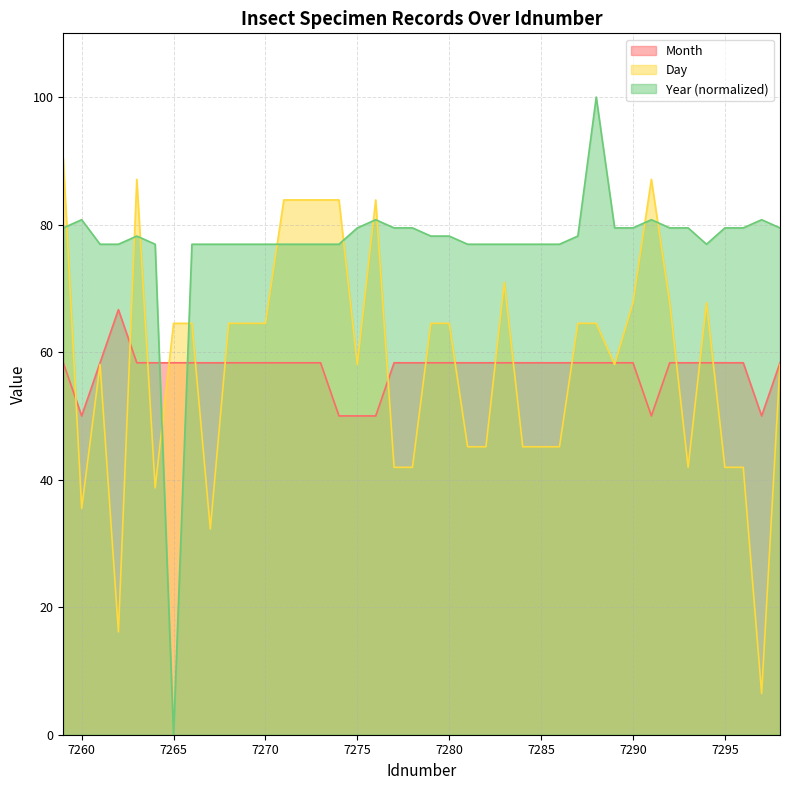

The Month series shows 58.3 at 7286. True or false?

True